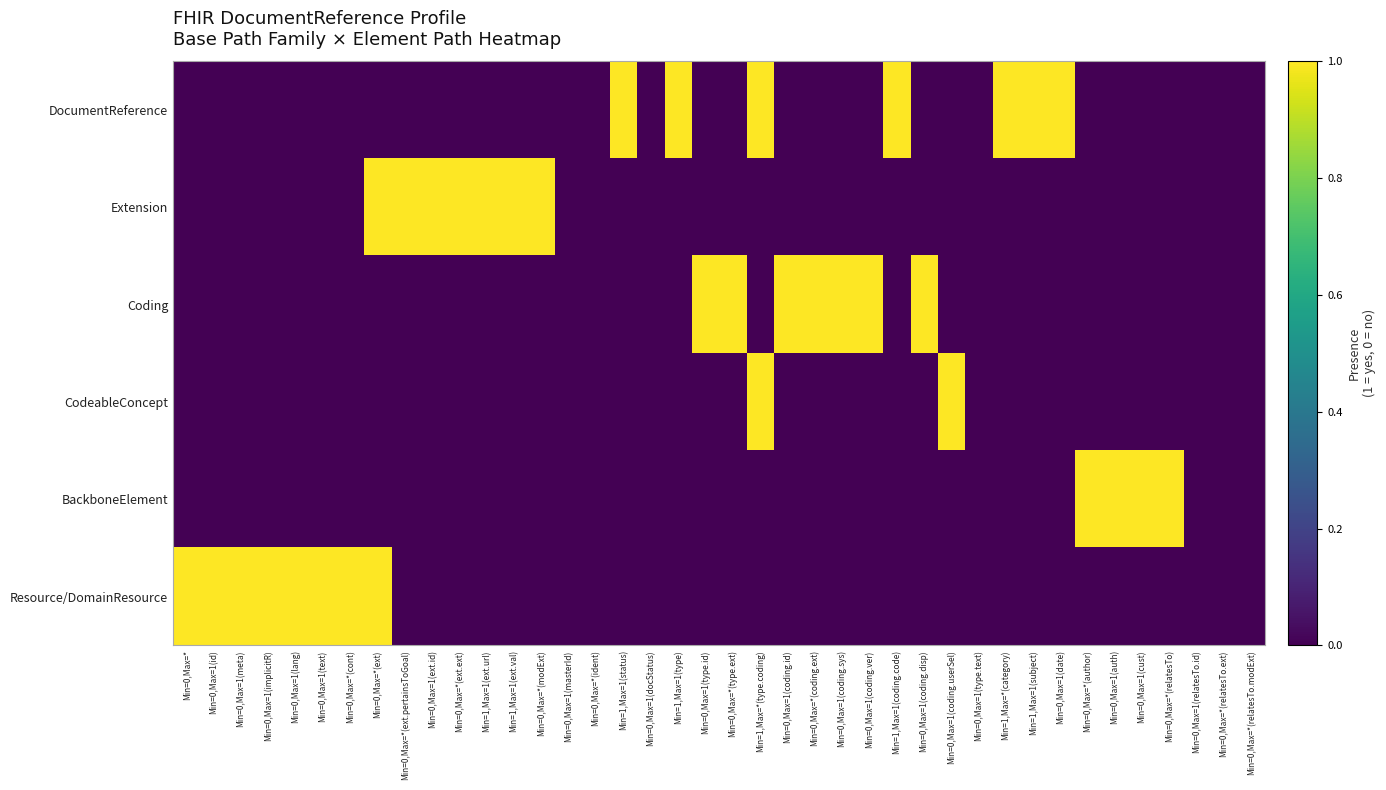

List the series in order of their peak value, lowest first.

DocumentReference, Extension, Coding, CodeableConcept, BackboneElement, Resource/DomainResource